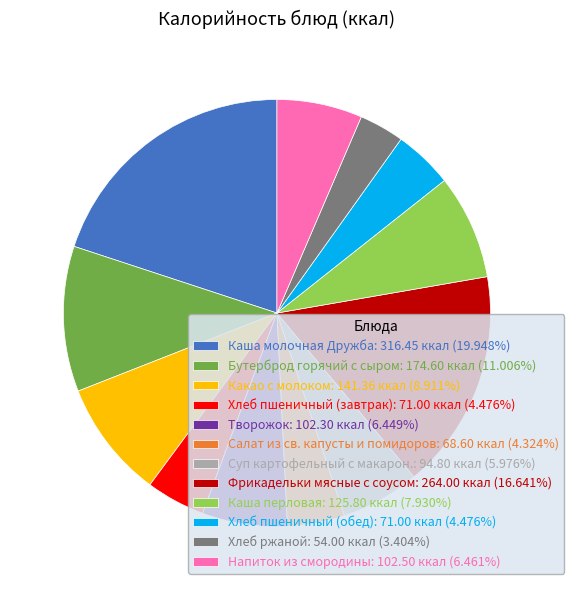

How many slices are in this pie chart?

12